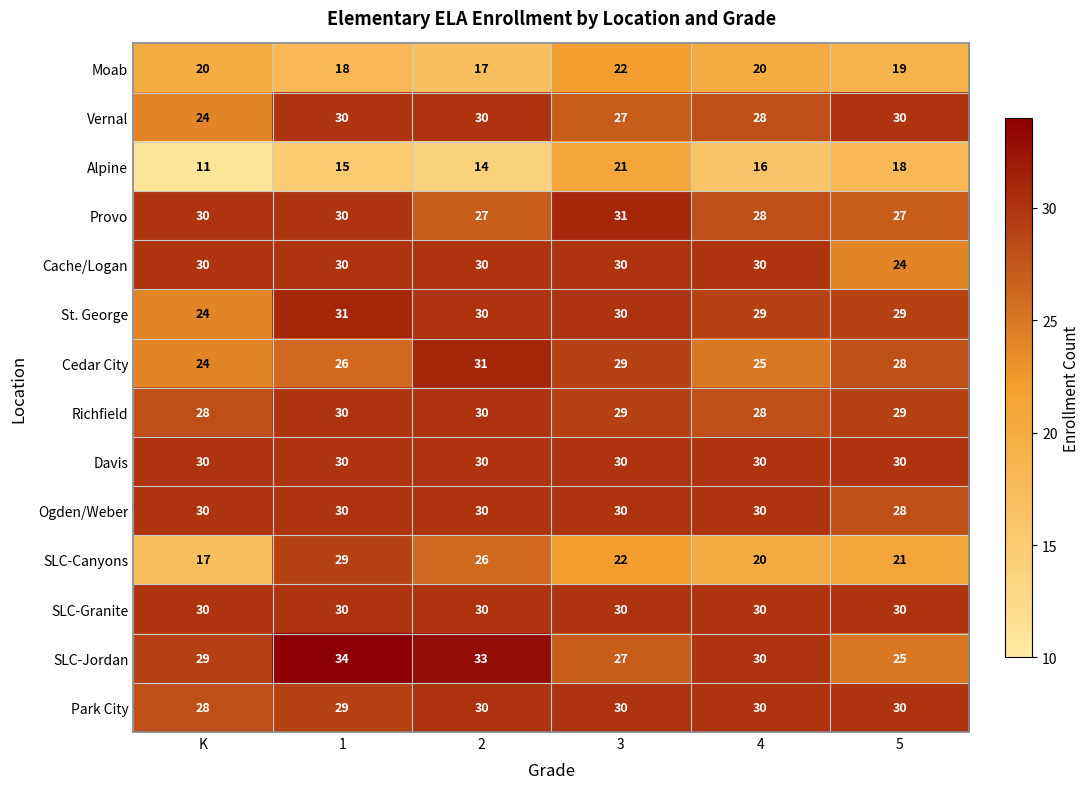

Is the value of Richfield at 5 greater than the value of SLC-Canyons at 5?

Yes